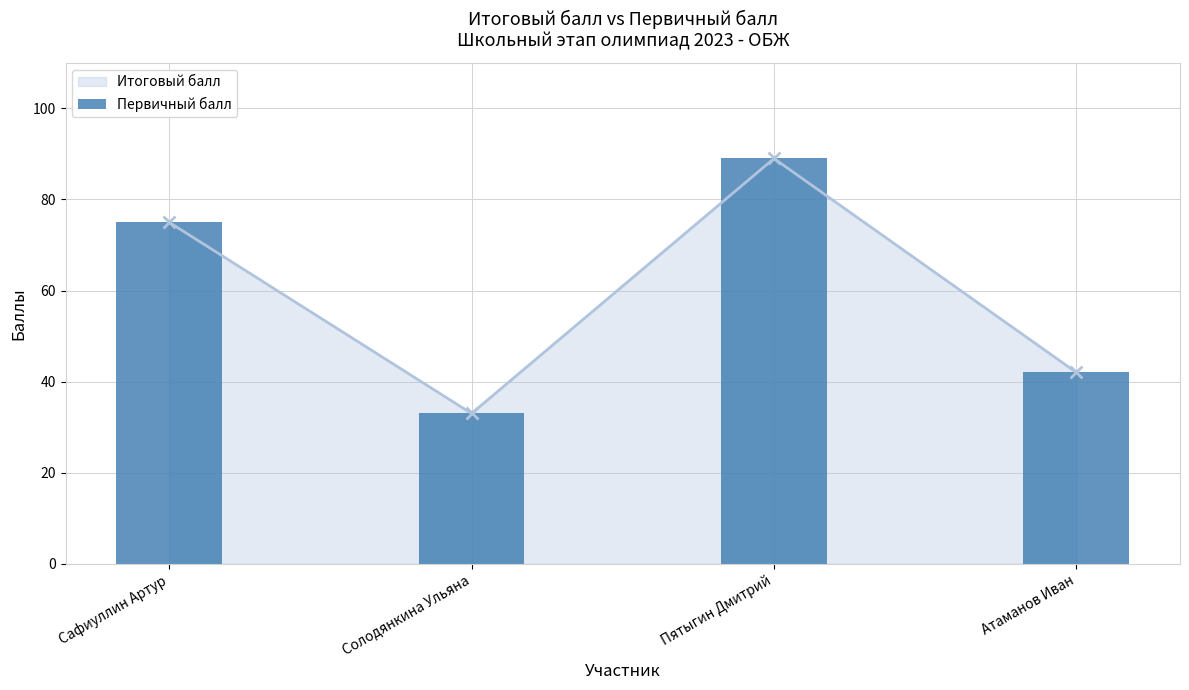

Rank the categories by value from lowest to highest.

Солодянкина Ульяна, Атаманов Иван, Сафиуллин Артур, Пятыгин Дмитрий